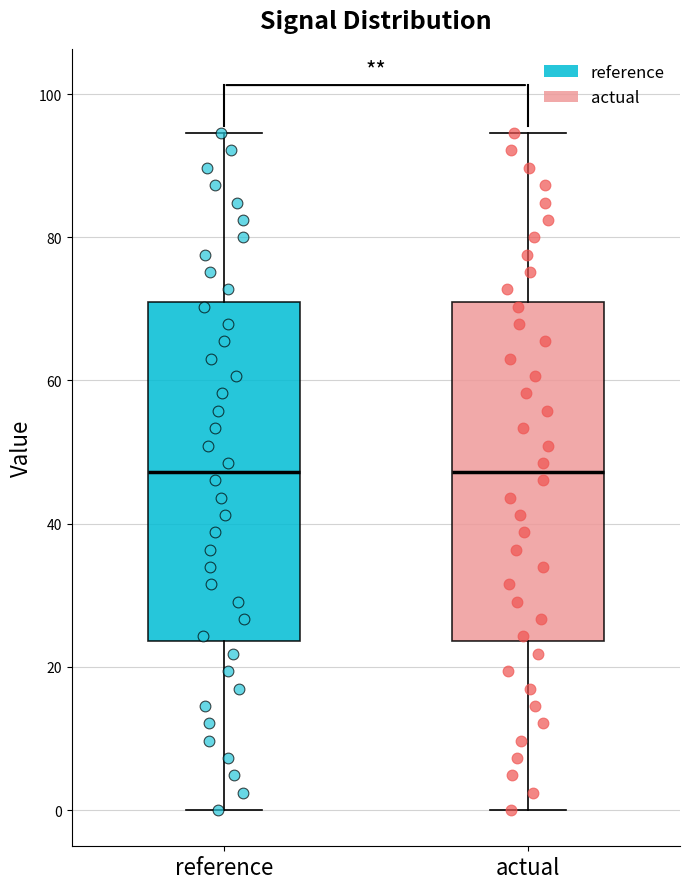

Where does the upper whisker of the box for actual end on the y-axis? The values are not printed on the chart, so give them approximately, as read against the axis.

94